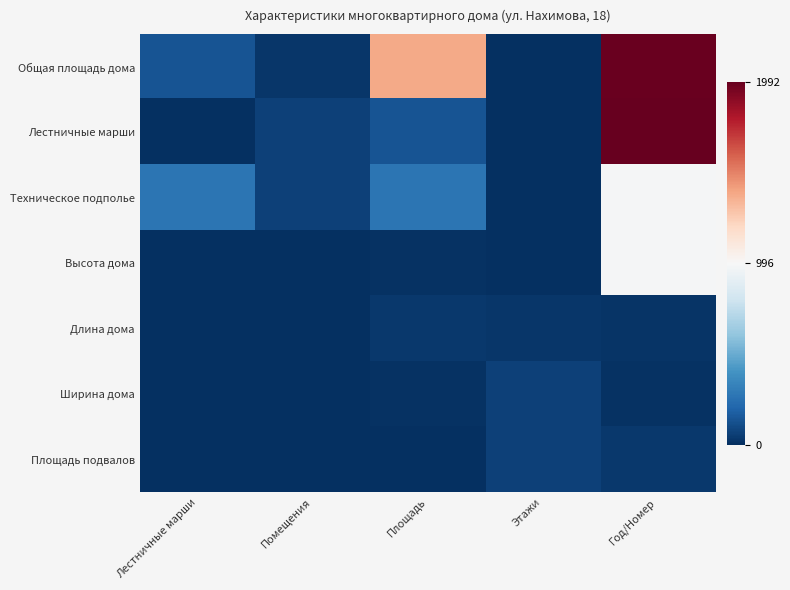

What is the total value across all series at Помещения?

173